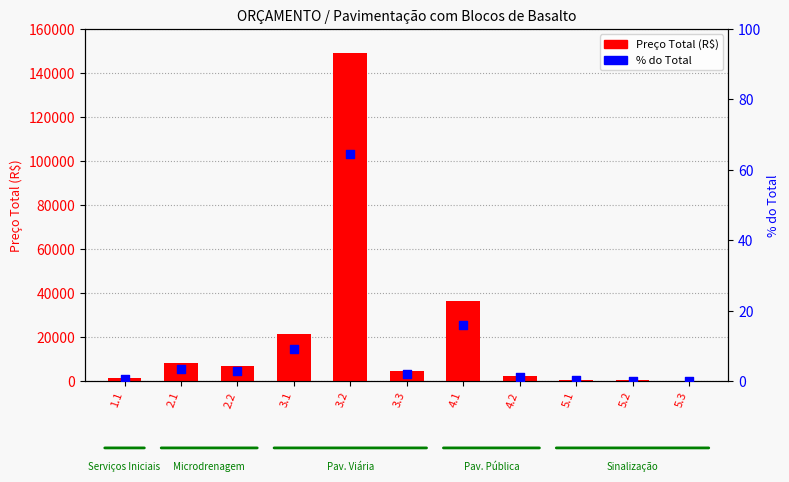

Which series contains the lowest Y value?

% do Total